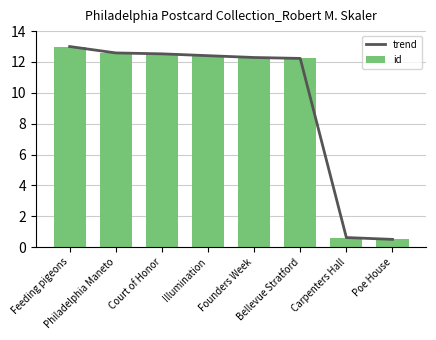

What is the total value across all series at Founders Week?

24.6